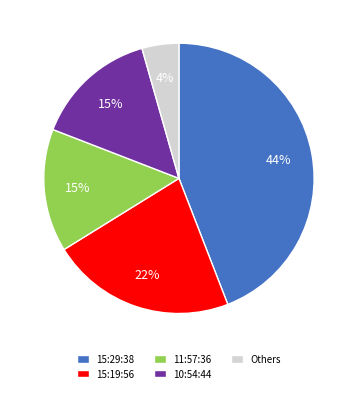

Is it true that 15:29:38 is 54% of the pie?

False